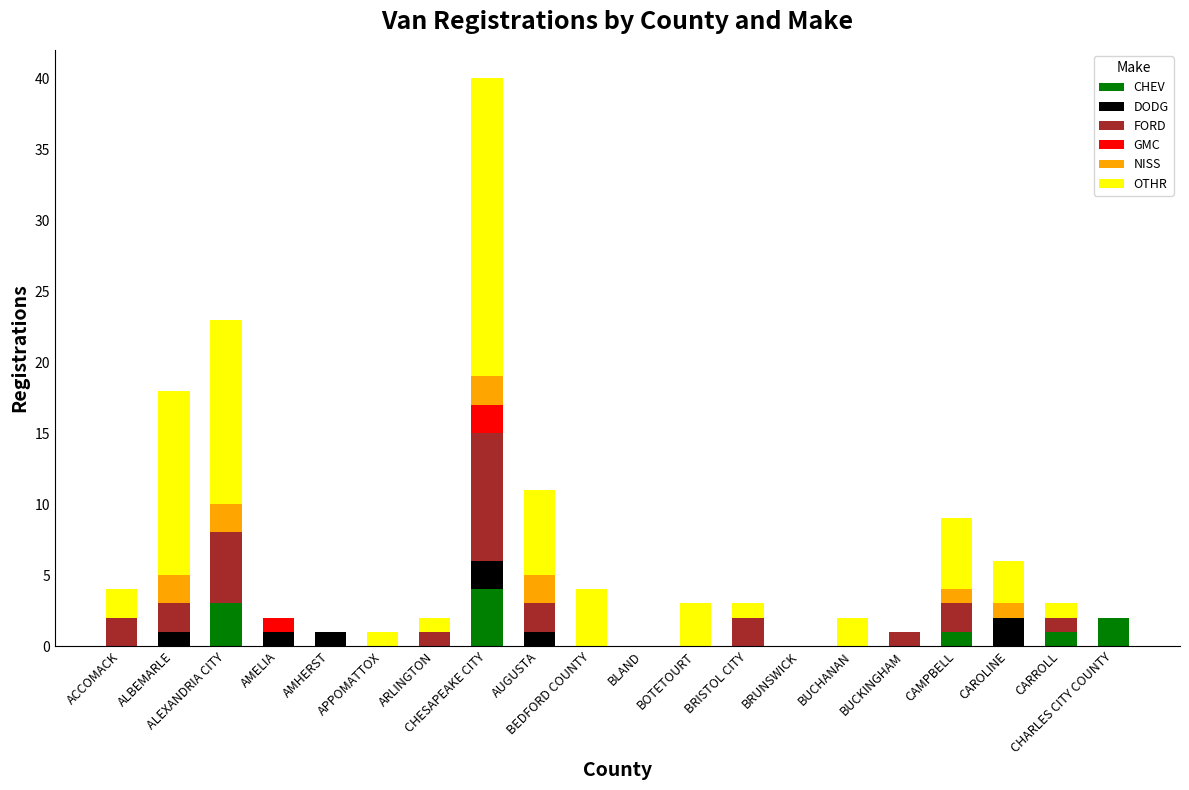

Which series has the largest total across all categories?

OTHR